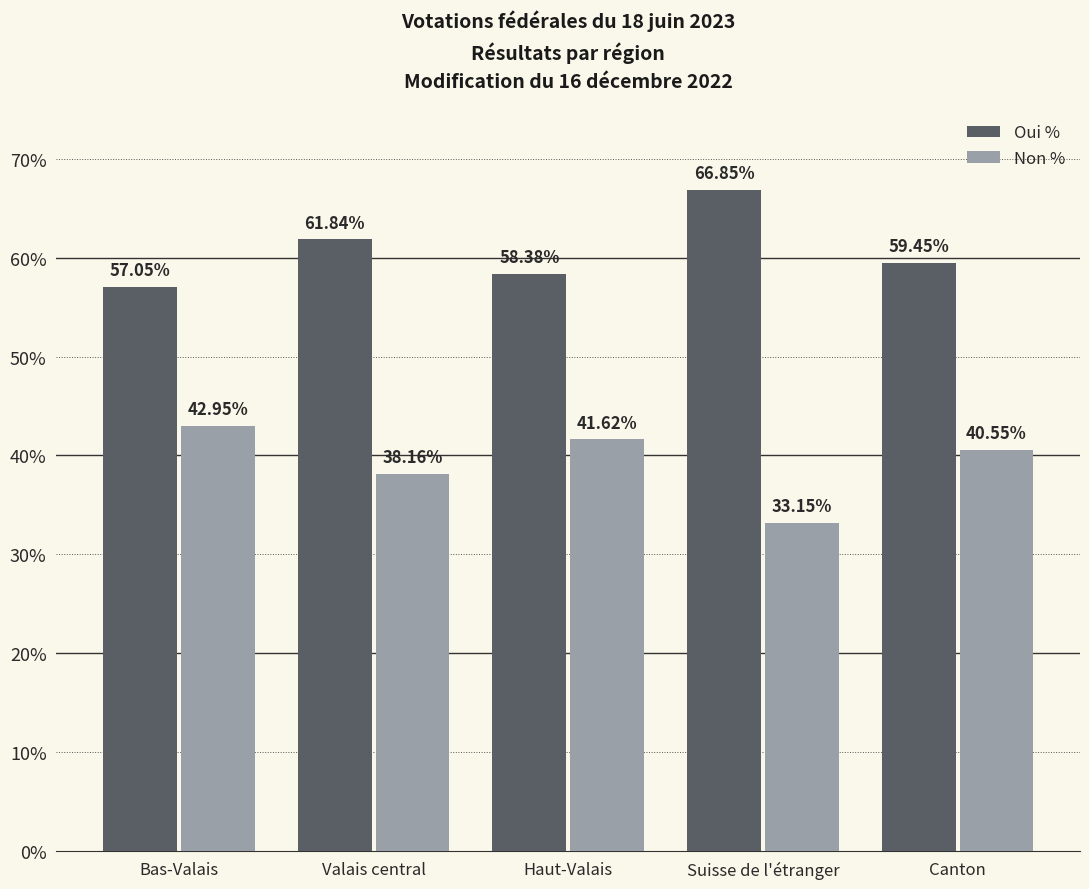

Where does the Oui % series first go above 59?

Valais central